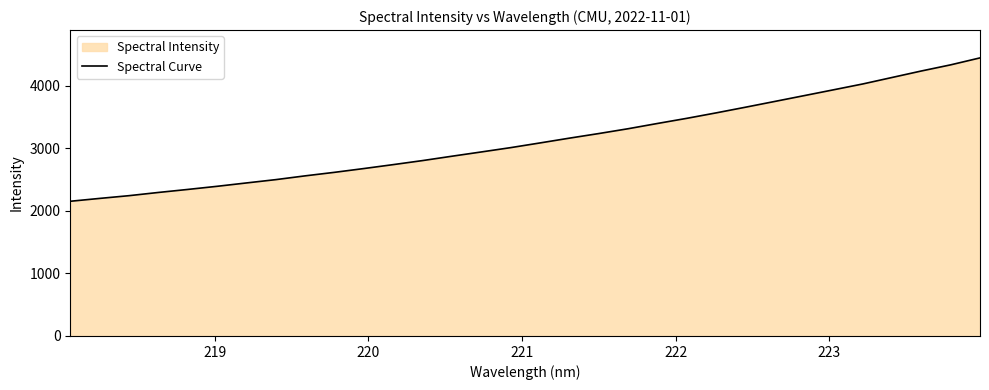

What is the minimum value shown in the chart?

2154.6